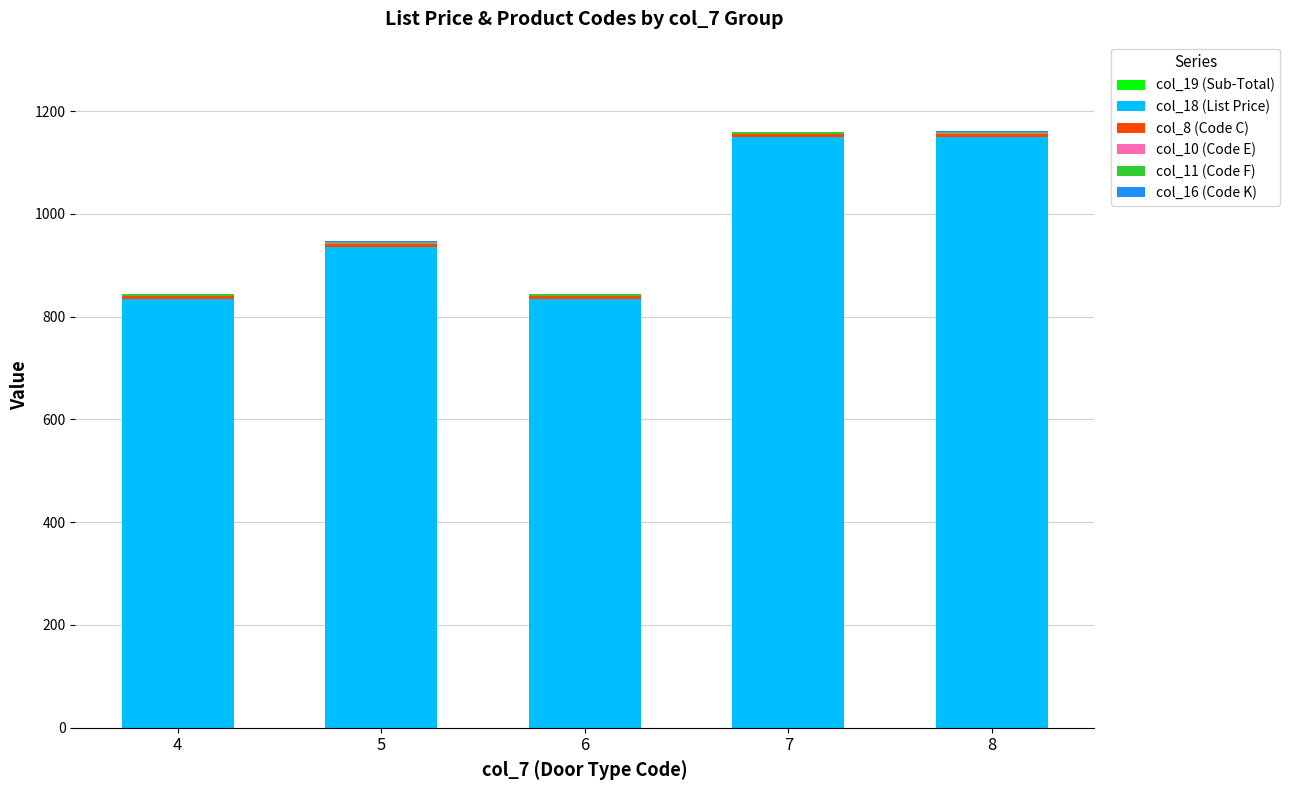

Count the number of categories in the chart.

5